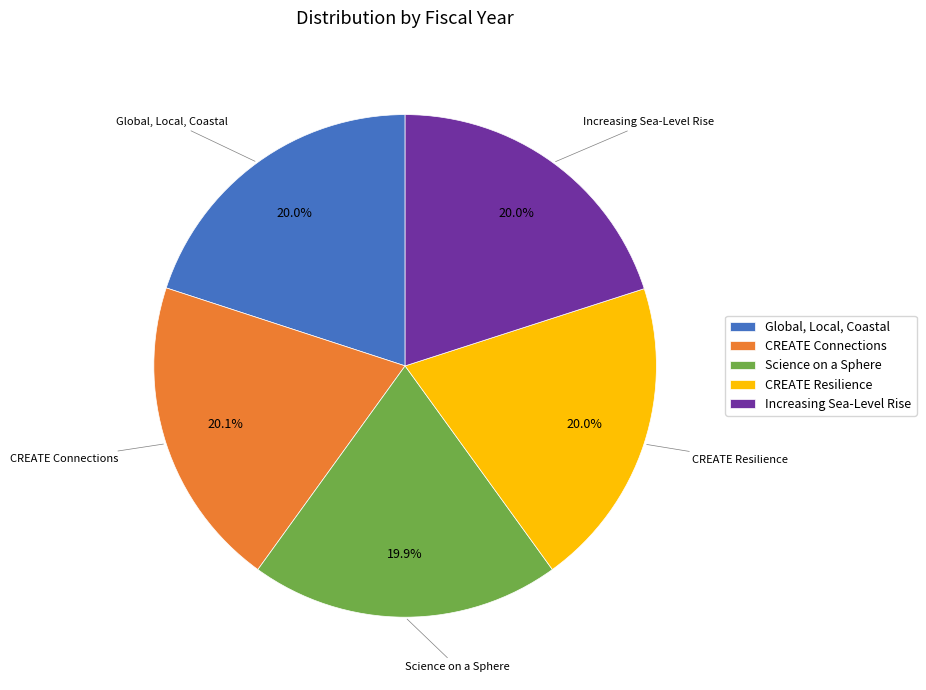

What percentage is the Global, Local, Coastal slice, to the nearest percent?

20%